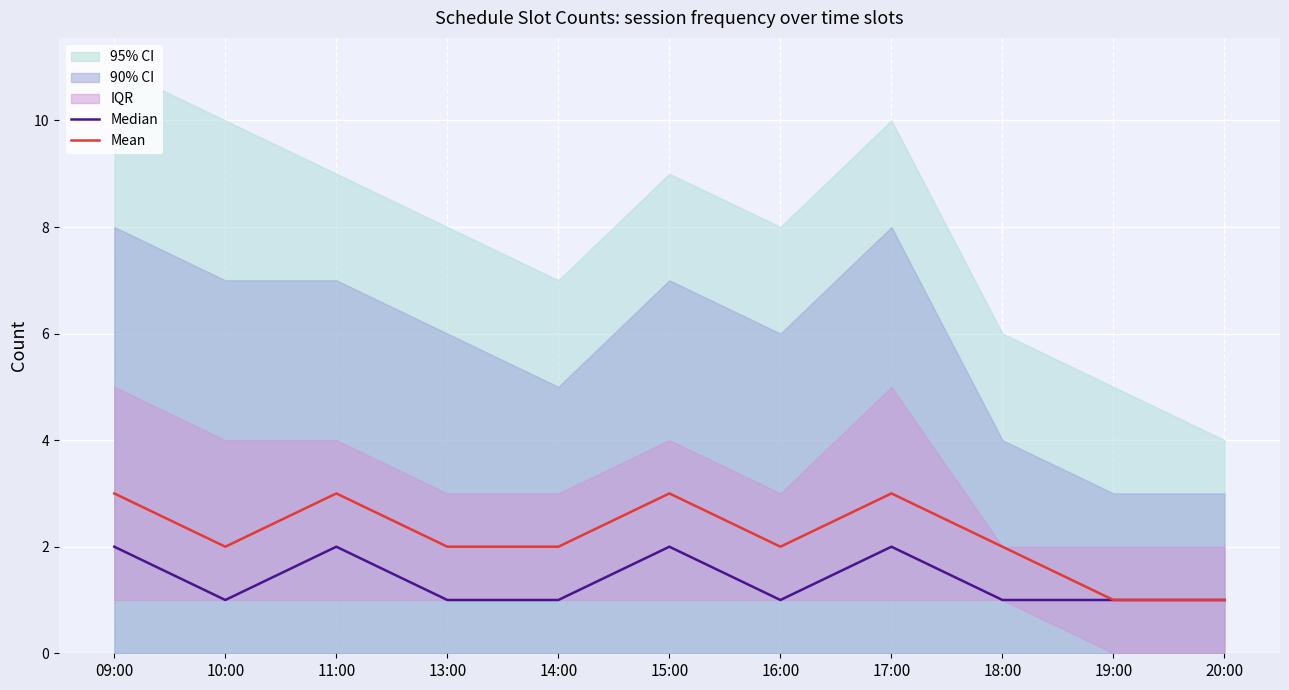

At how many categories does at least one series exceed 2?

4